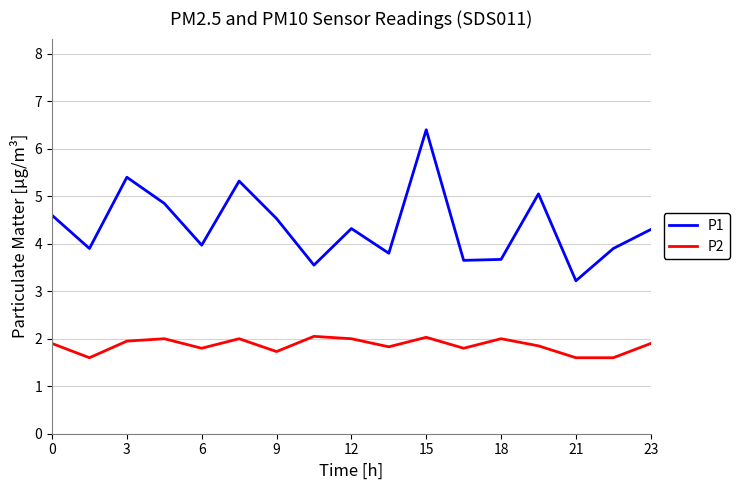

What are all the series names shown in the legend?

P1, P2